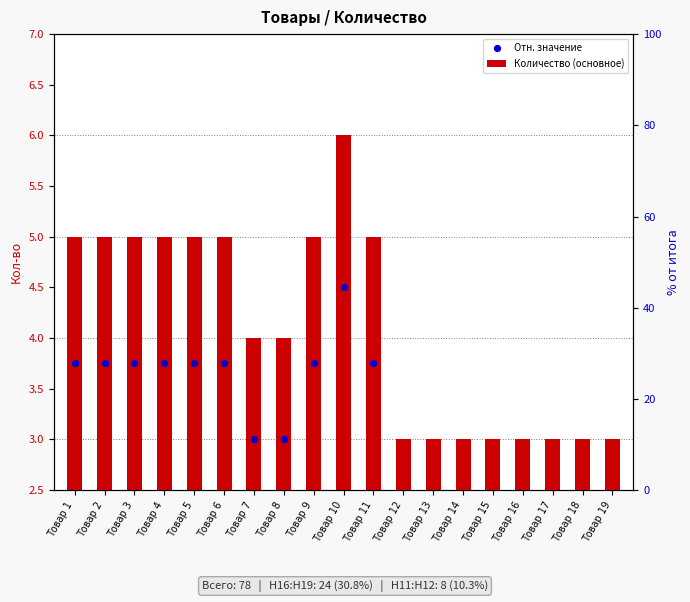

What are all the series names shown in the legend?

Количество (основное), Отн. значение